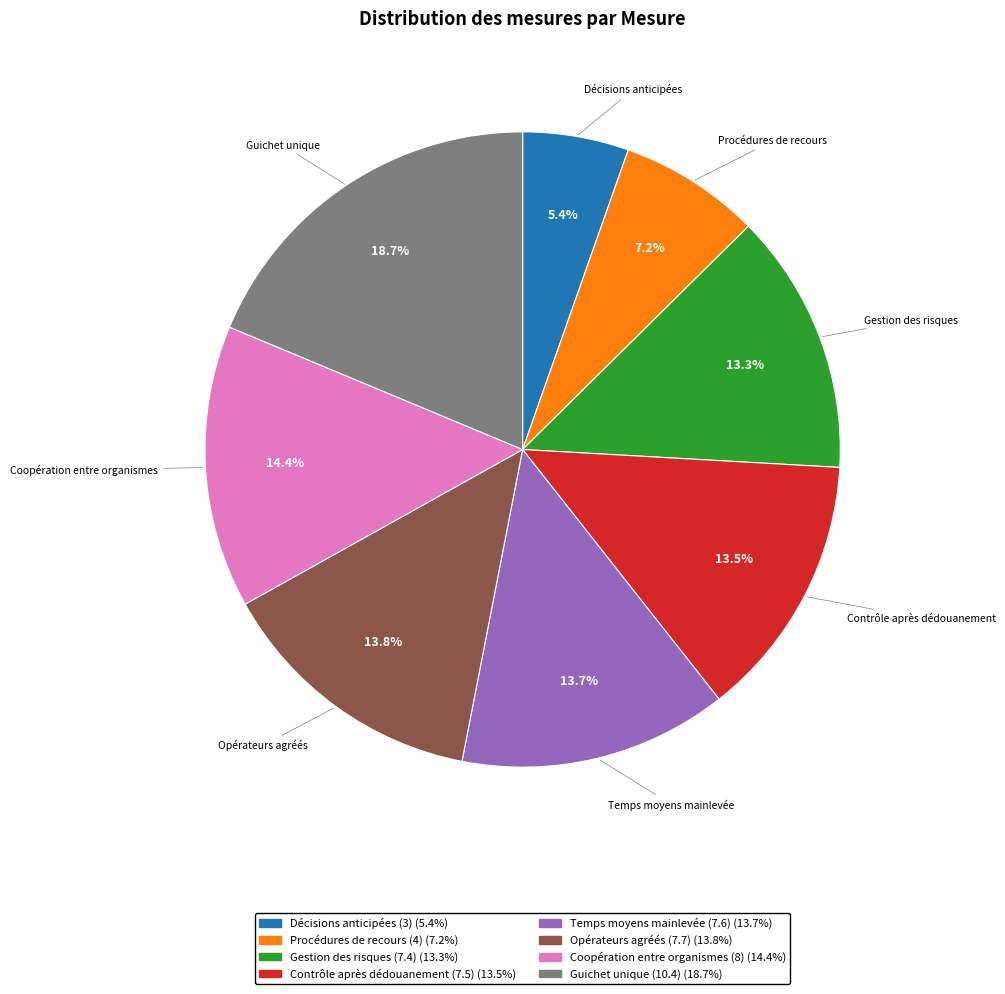

Which slice is the largest?

Guichet unique (10.4)